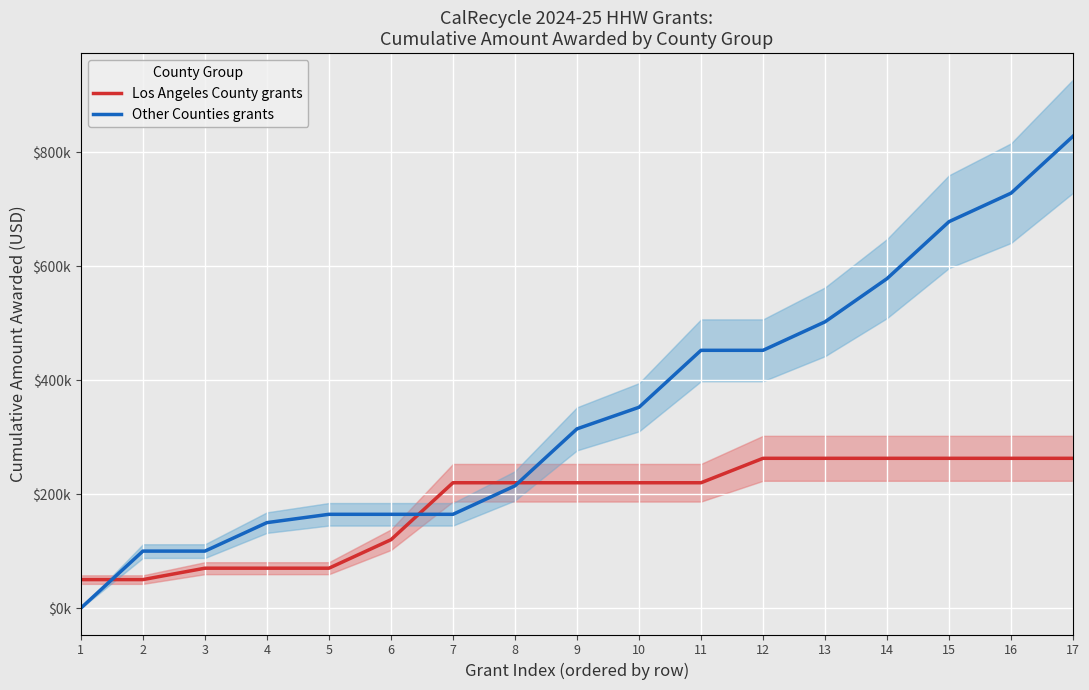

The Los Angeles County grants series shows 112871 at 12. True or false?

False